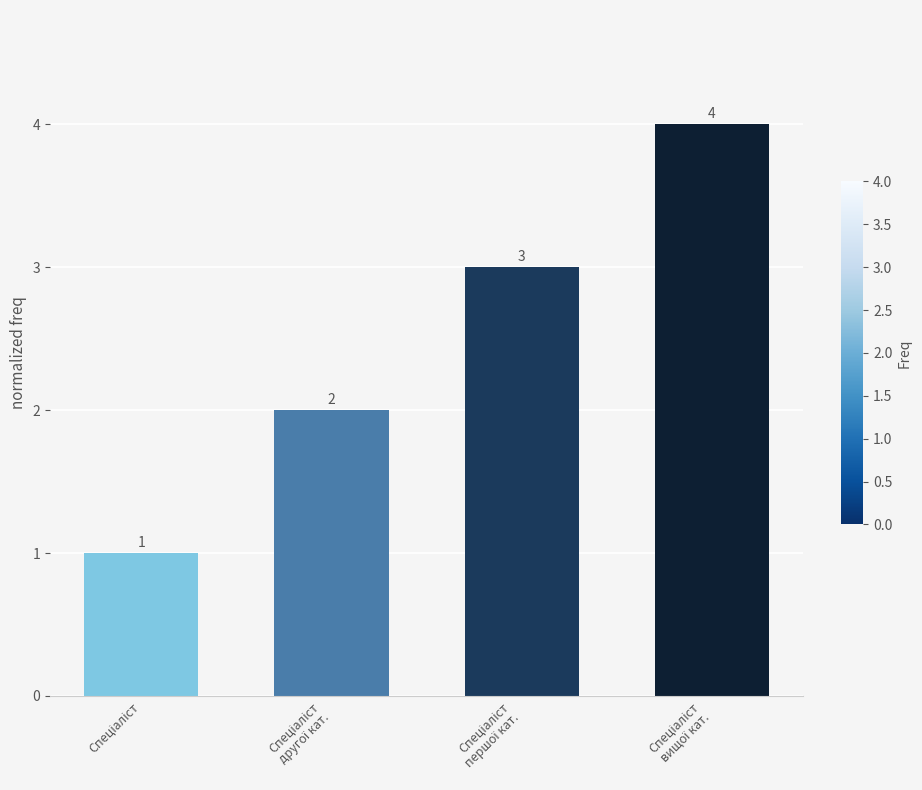

What is the value of the 4th bar from the left?

4